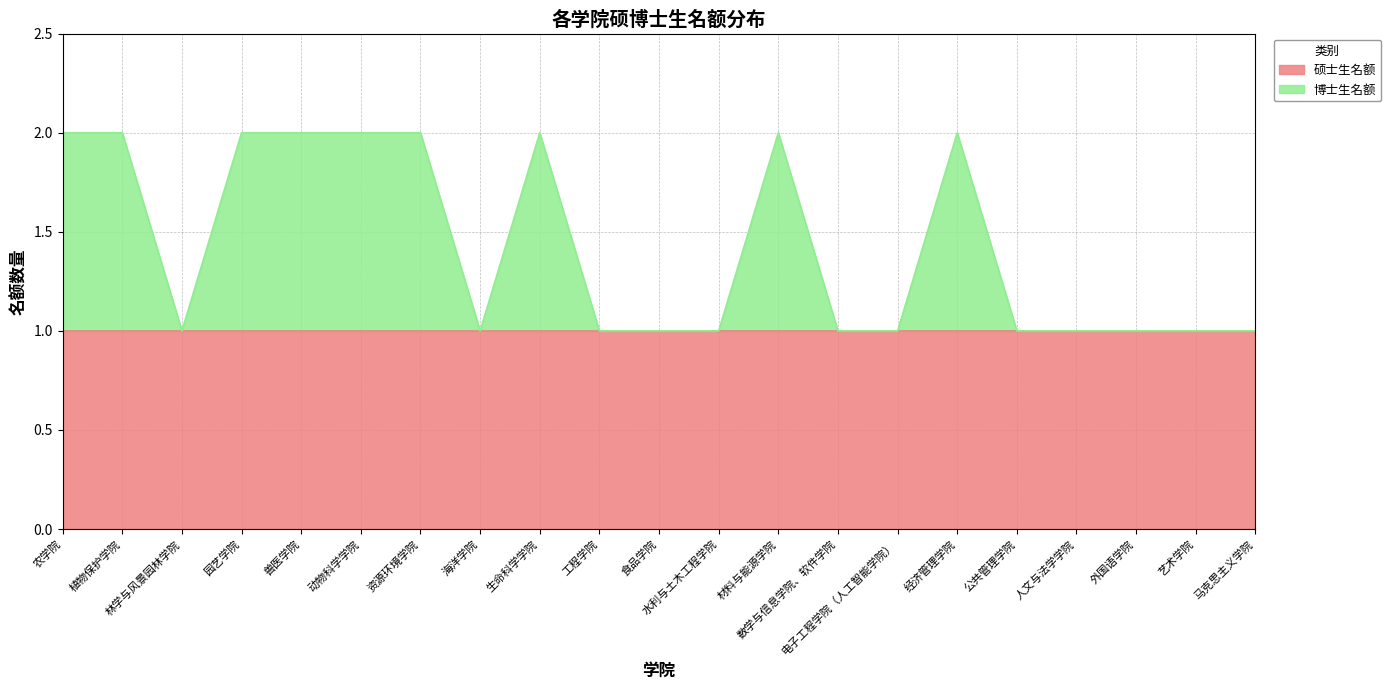

Reading left to right, transcribe all the data shown in this chart.

农学院=2	植物保护学院=2	林学与风景园林学院=1	园艺学院=2	兽医学院=2	动物科学学院=2	资源环境学院=2	海洋学院=1	生命科学学院=2	工程学院=1	食品学院=1	水利与土木工程学院=1	材料与能源学院=2	数学与信息学院、软件学院=1	电子工程学院（人工智能学院）=1	经济管理学院=2	公共管理学院=1	人文与法学学院=1	外国语学院=1	艺术学院=1	马克思主义学院=1